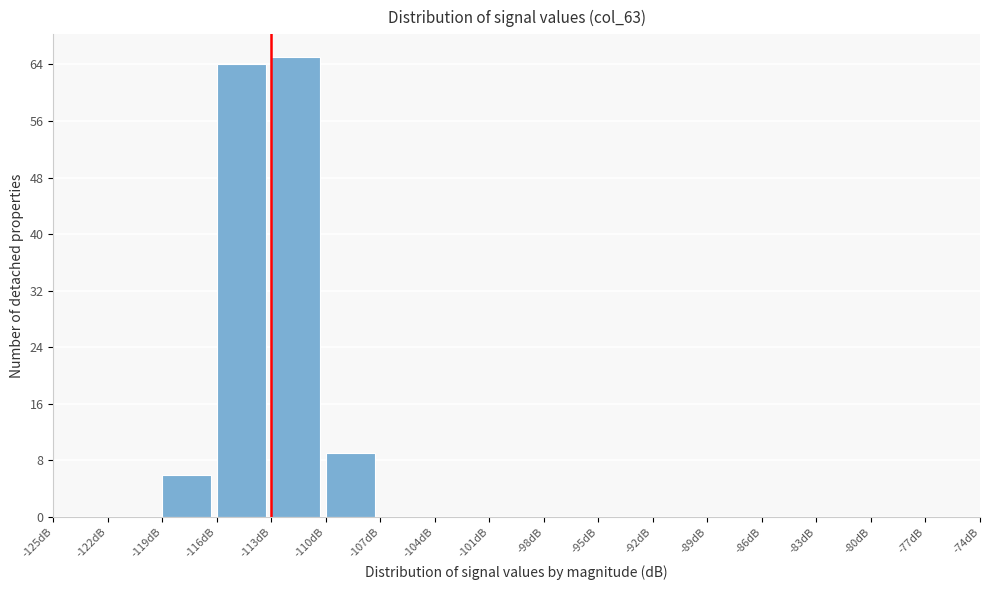

Reading left to right, transcribe this chart: for each bar, give the range it covers on the x-axis and its height. The values are not printed on the chart, so give them approximately, as read against the axis.

-125 to -122: 0
-122 to -119: 0
-119 to -116: 6
-116 to -113: 64
-113 to -110: 65
-110 to -107: 9
-107 to -104: 0
-104 to -101: 0
-101 to -98: 0
-98 to -95: 0
-95 to -92: 0
-92 to -89: 0
-89 to -86: 0
-86 to -83: 0
-83 to -80: 0
-80 to -77: 0
-77 to -74: 0